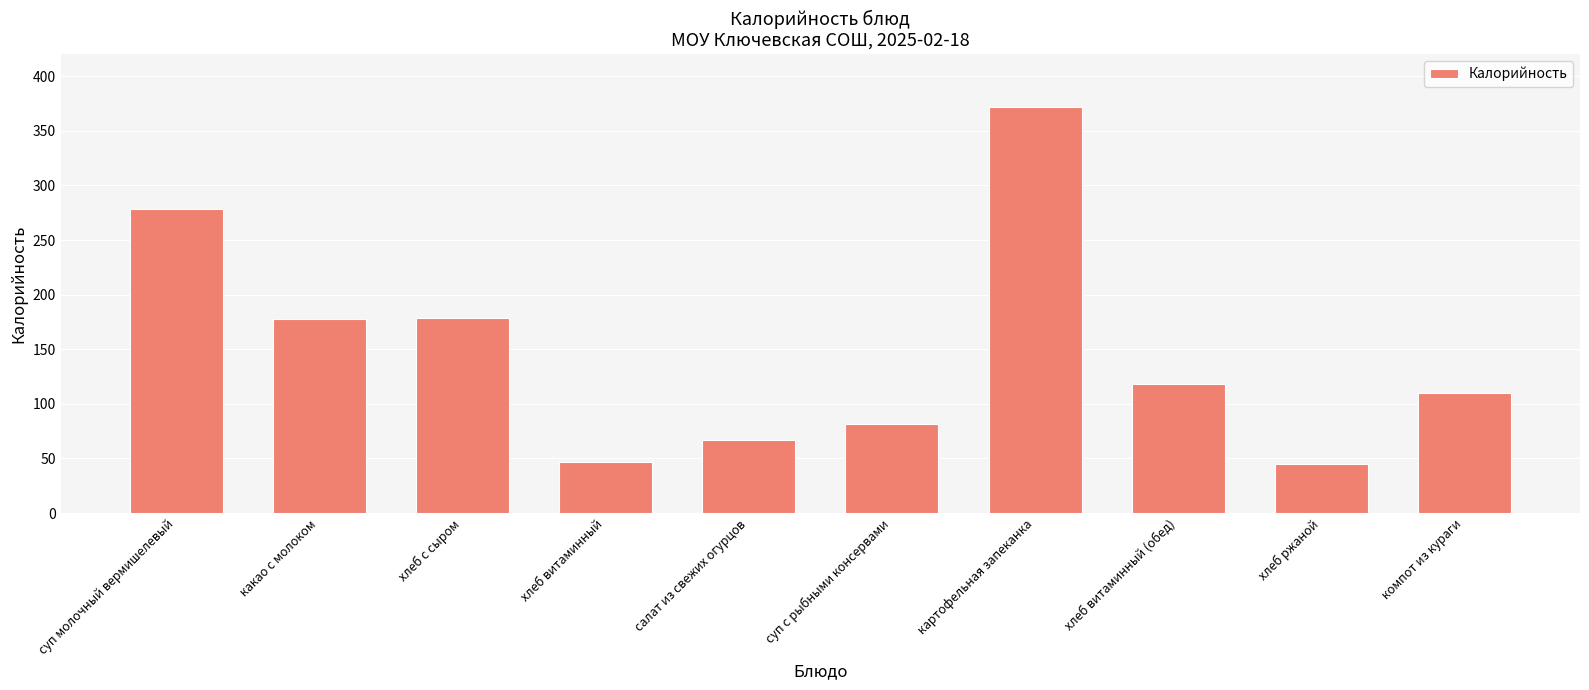

What is the difference between the second highest and minimum values?

233